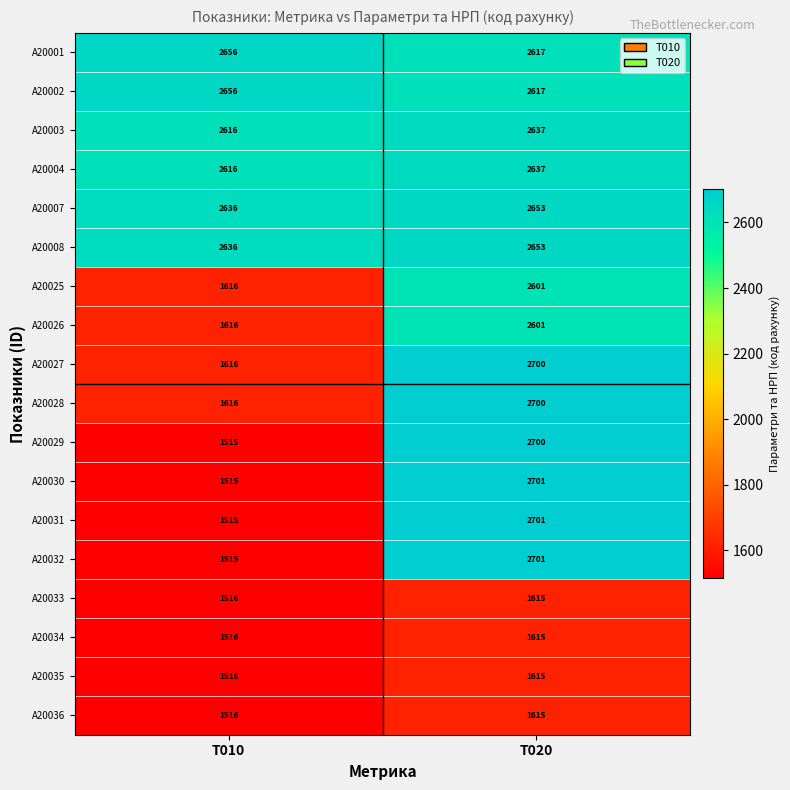

At which category is the sum across all series the highest?

T020